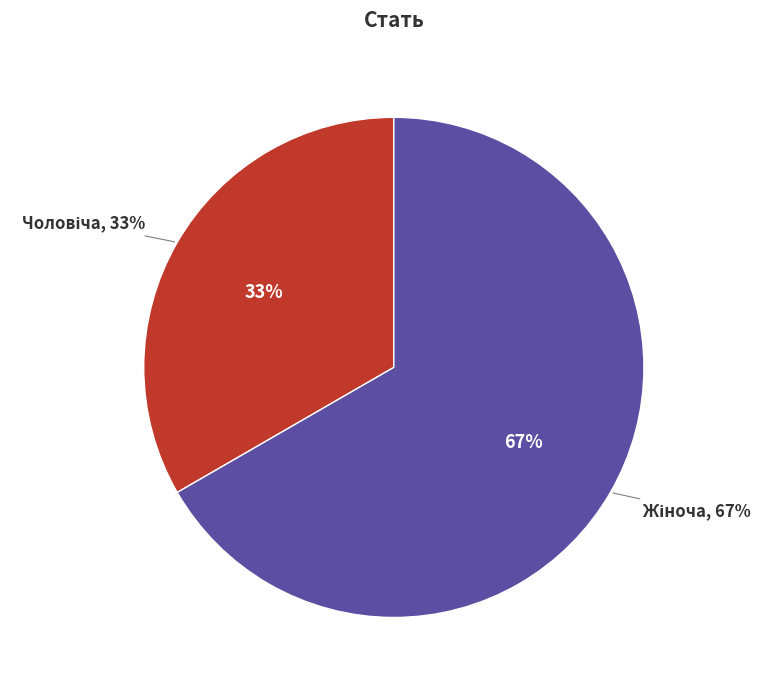

Count the number of slices in the pie.

2